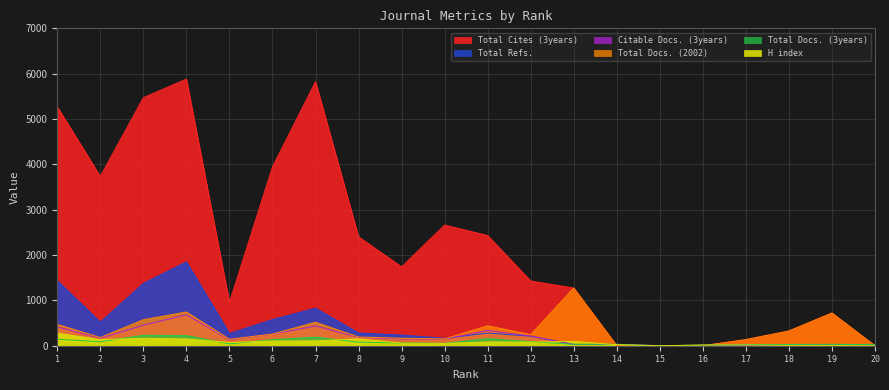

Which has a higher value, 1 or 11?

1